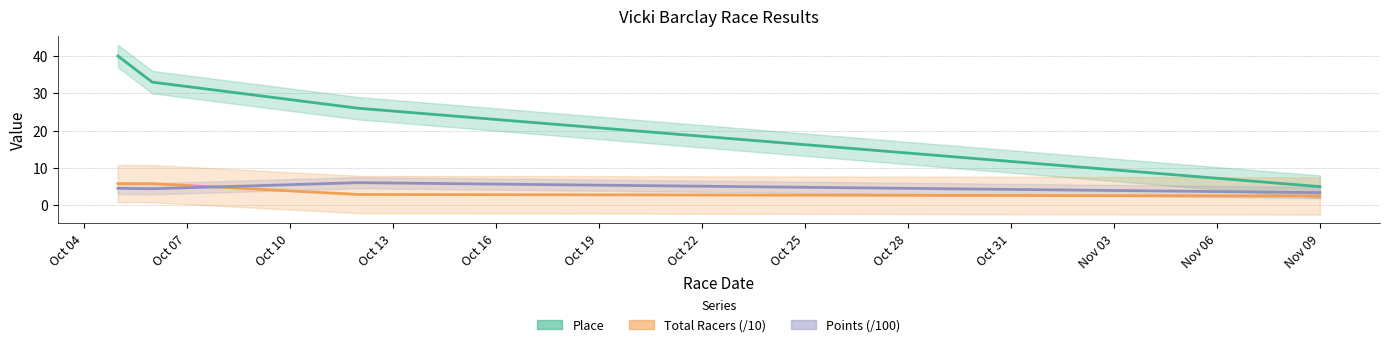

The value of Points at 2013-10-12 is 9.9. True or false?

False